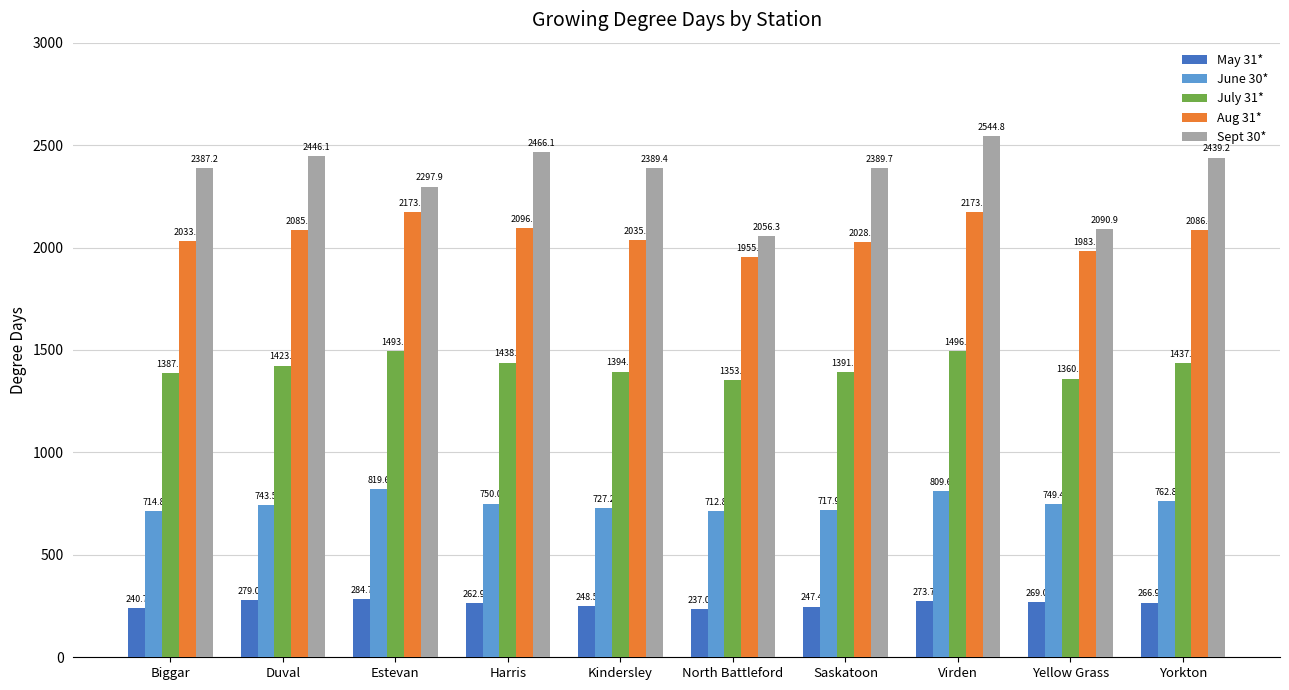

Which series has the widest spread of values?

Sept 30*